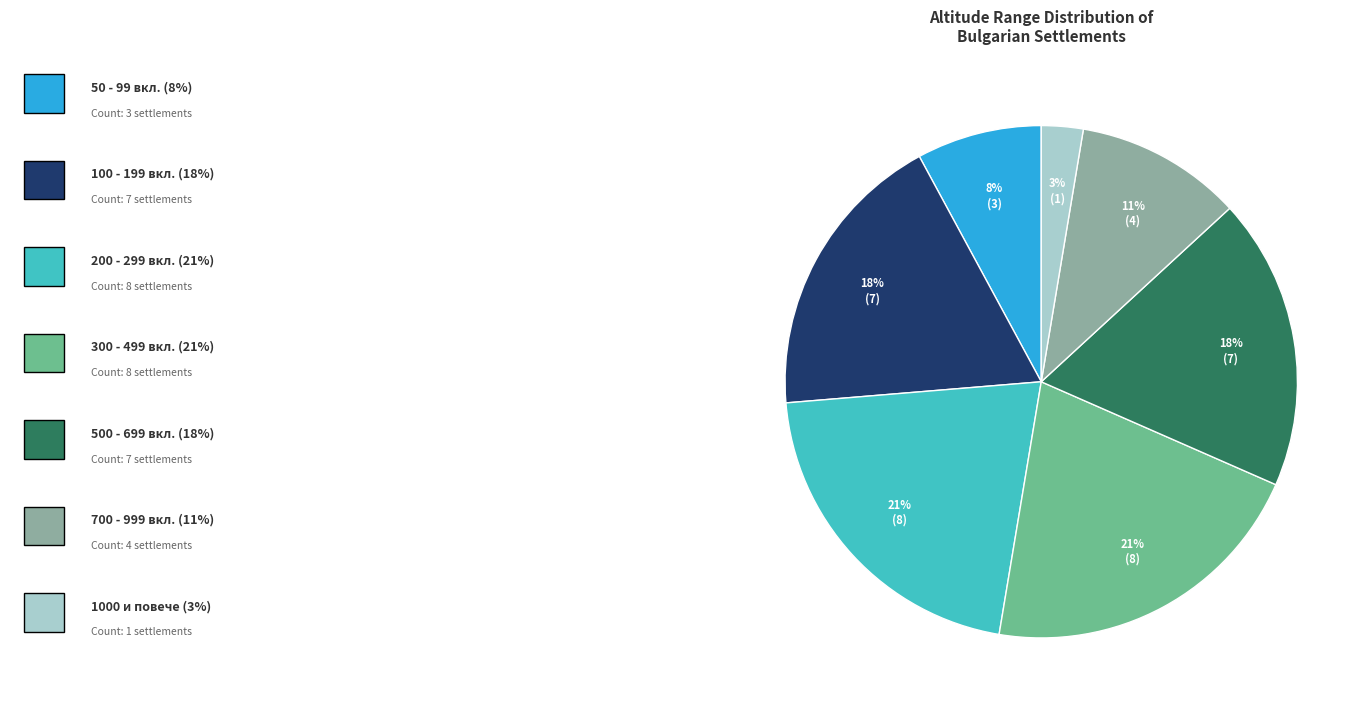

To the nearest percent, what is the average slice percentage?

14%